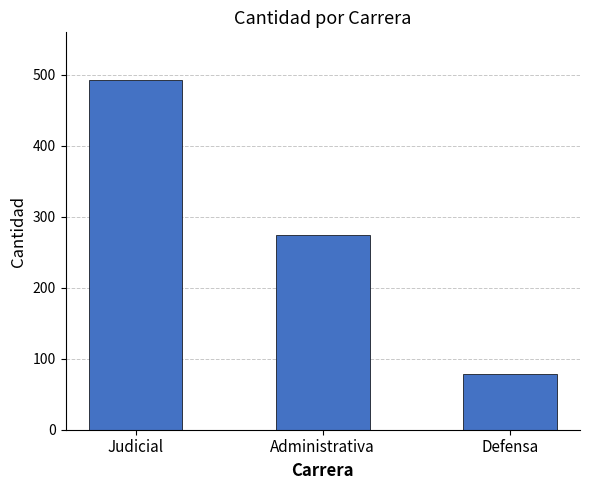

What value does the data have at Judicial, to the nearest 5?

495